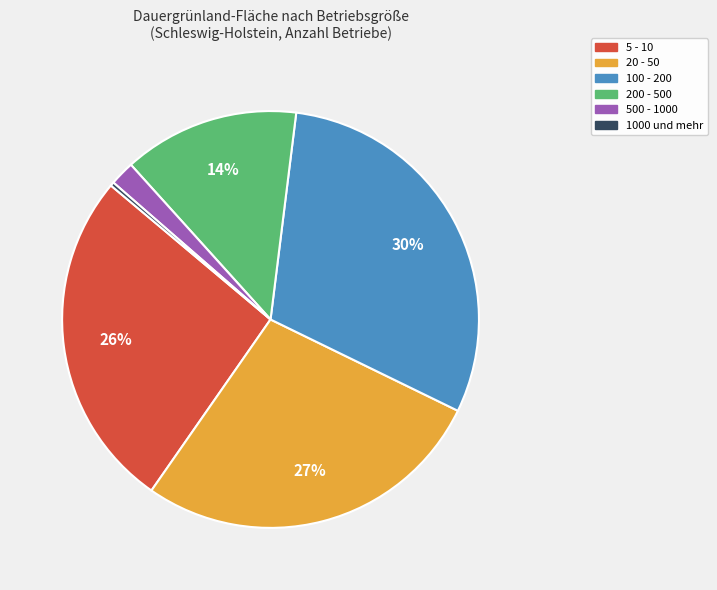

Do 100 - 200 and 5 - 10 together represent more than half of the pie?

Yes